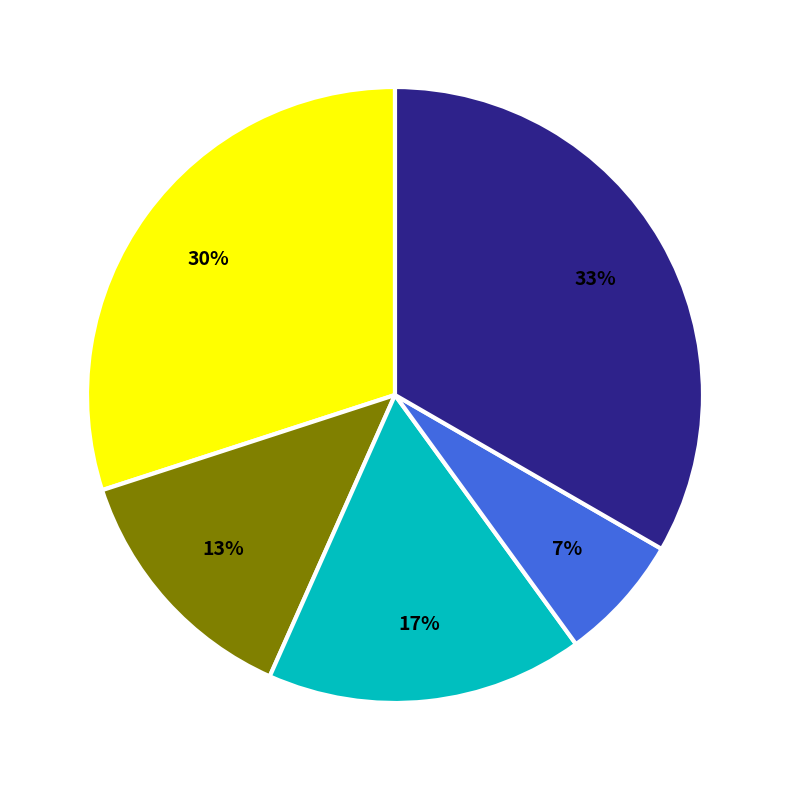

To the nearest percent, what is the average slice percentage?

20%